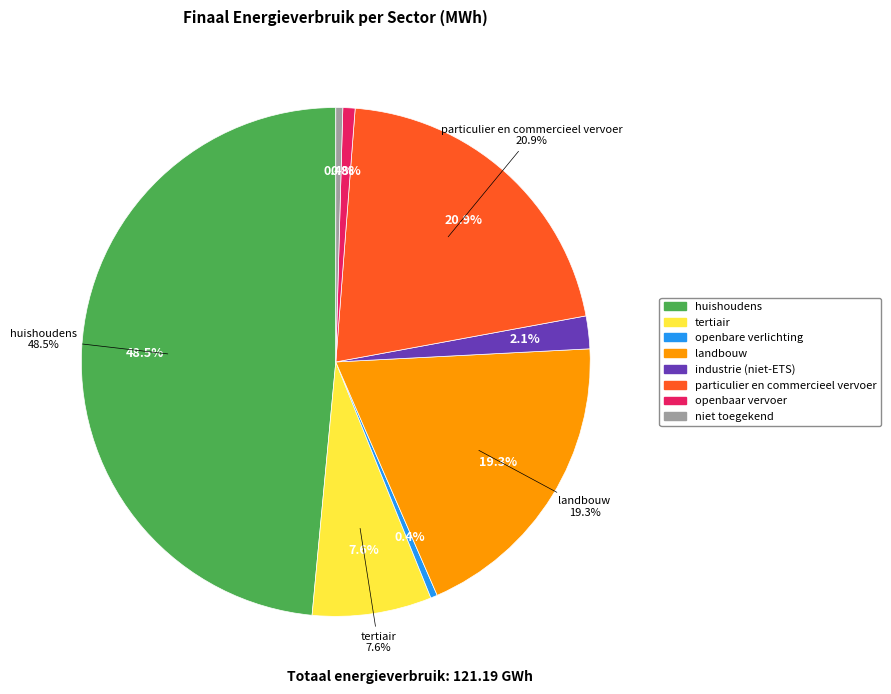

To the nearest percent, what portion does tertiair represent?

8%